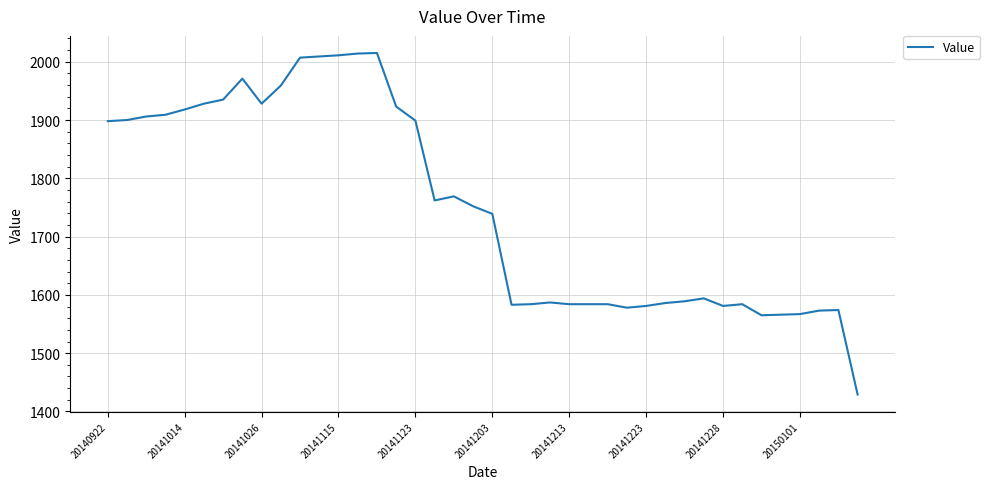

What is the maximum value shown in the chart?

2015